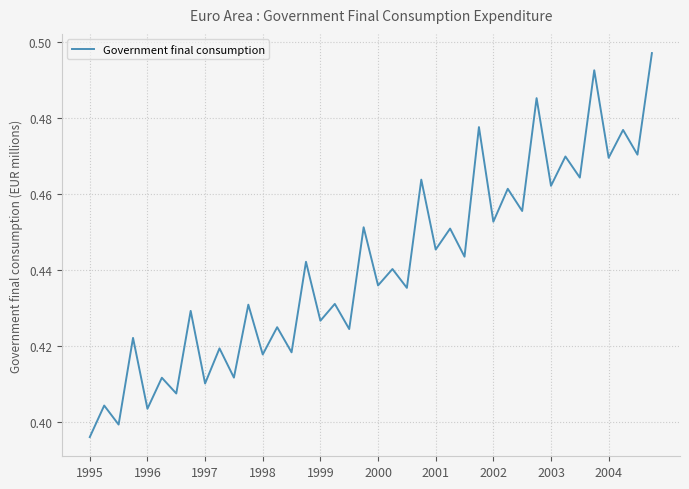

What is the label of the 12th point from the left?

11